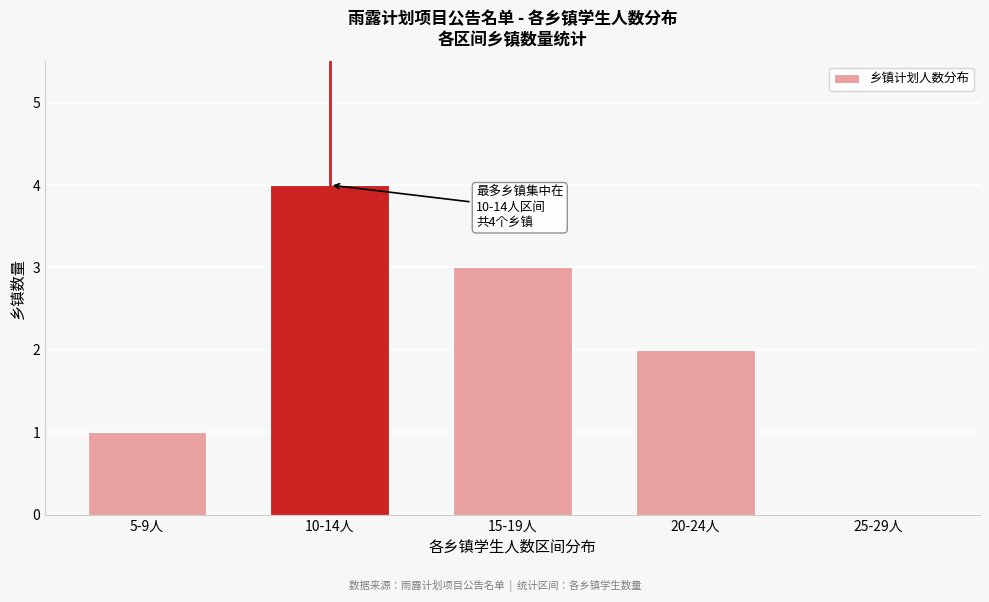

Reading left to right, extract all data points from this chart.

5-9人=1	10-14人=4	15-19人=3	20-24人=2	25-29人=0